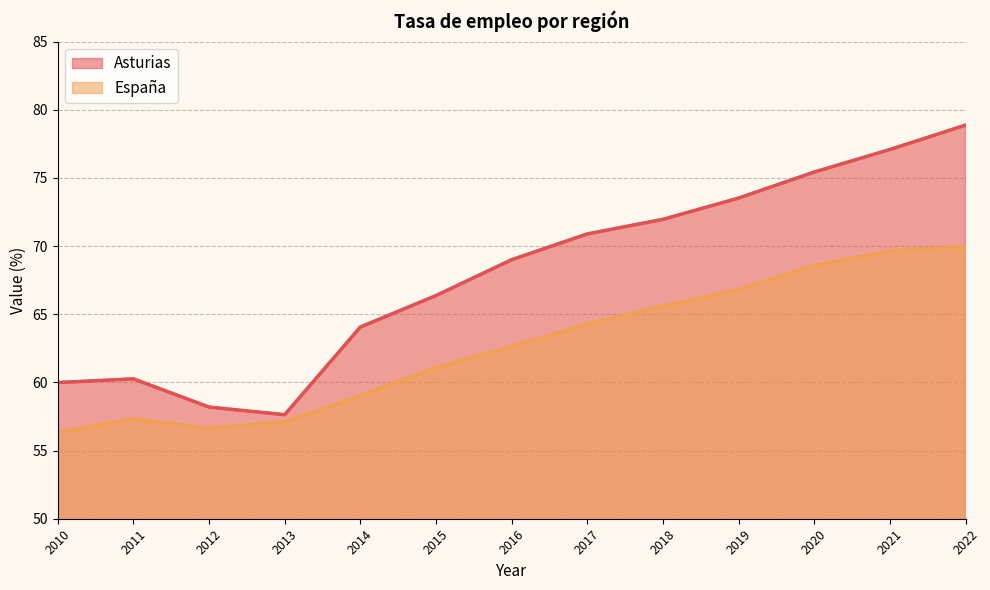

Which series changed the most between 2015 and 2021?

Asturias